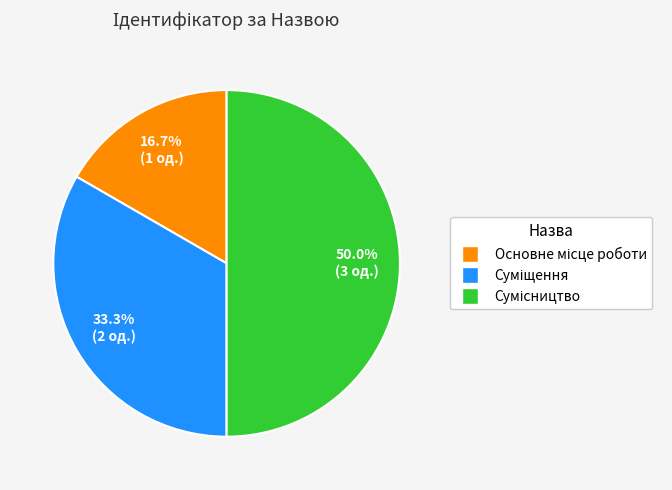

How many segments does this pie chart have?

3